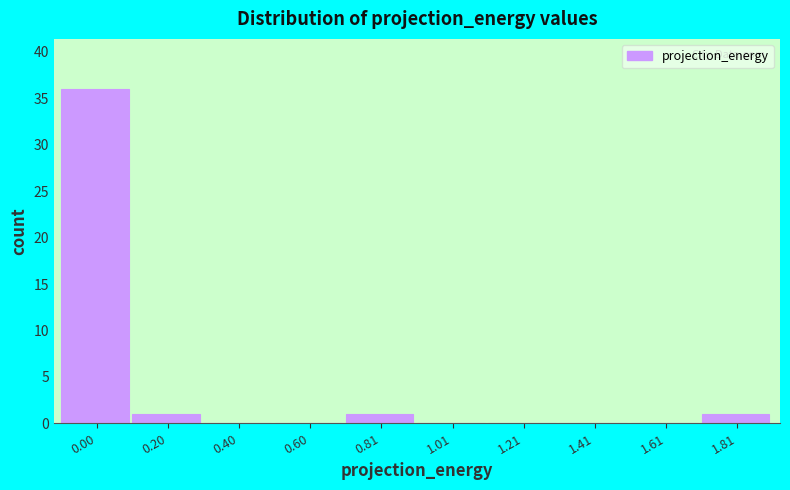

Reading left to right, transcribe all the data shown in this chart.

0.00=36	0.20=1	0.40=0	0.60=0	0.81=1	1.01=0	1.21=0	1.41=0	1.61=0	1.81=1